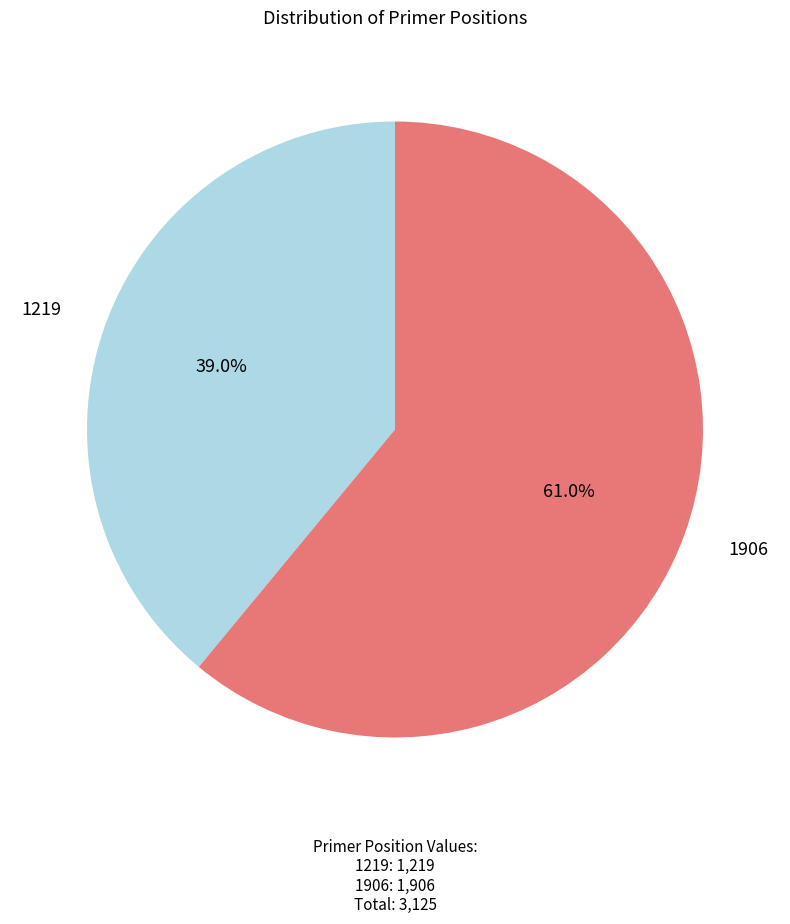

Does any single category account for the majority?

Yes